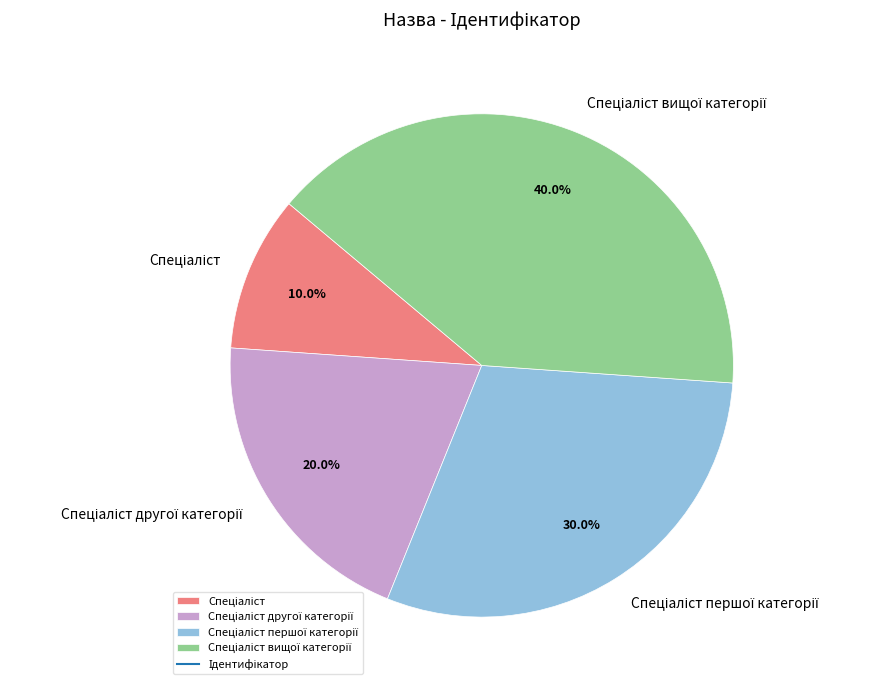

Is there a majority slice in this chart?

No